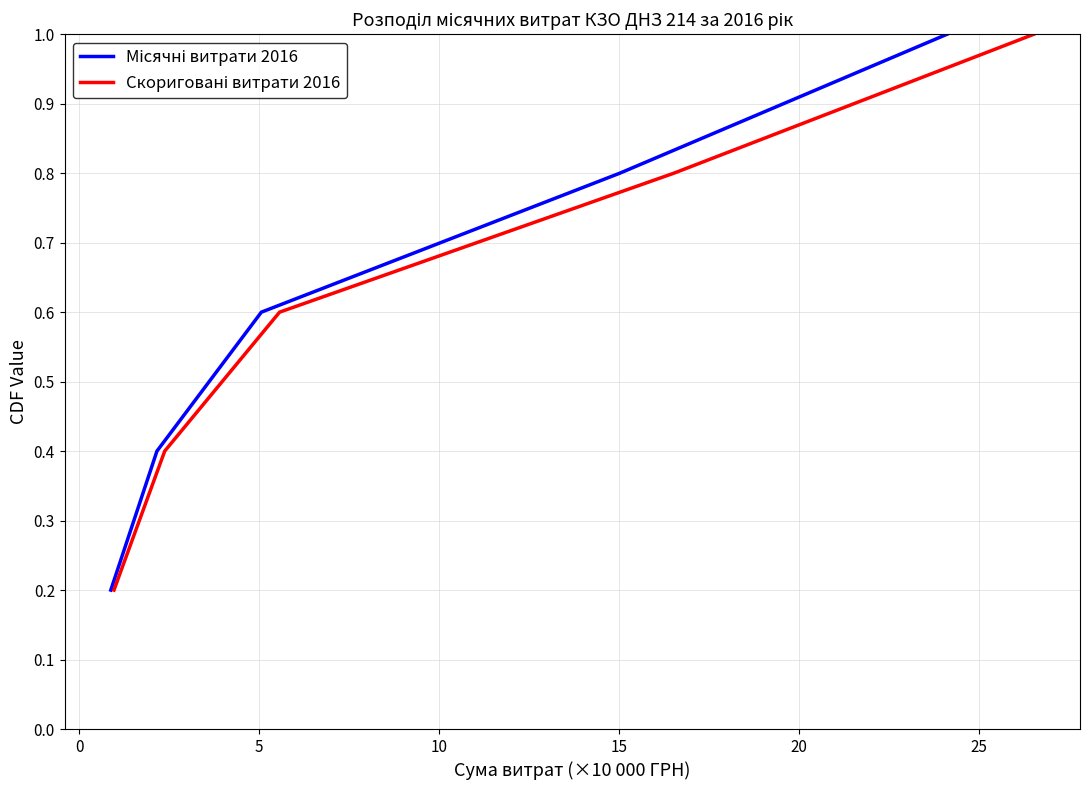

Which series has the largest range (max minus min)?

Місячні витрати 2016